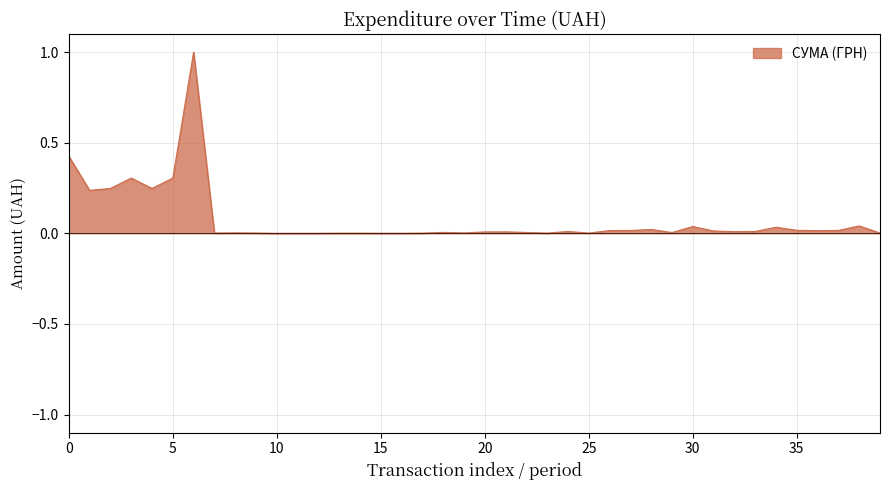

What is the maximum value shown in the chart?

1.0